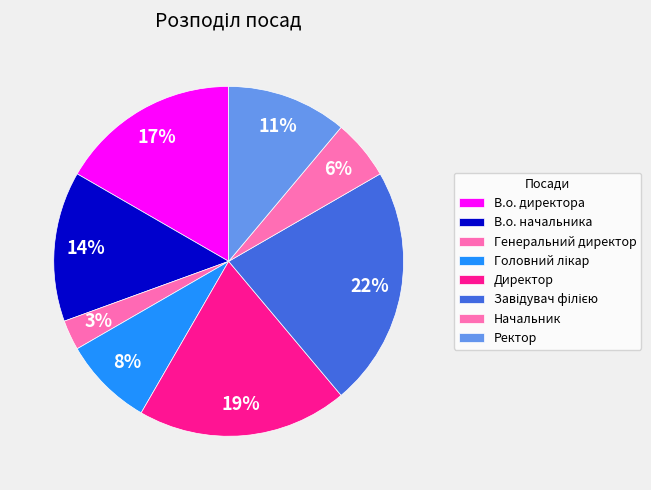

Is there a majority slice in this chart?

No